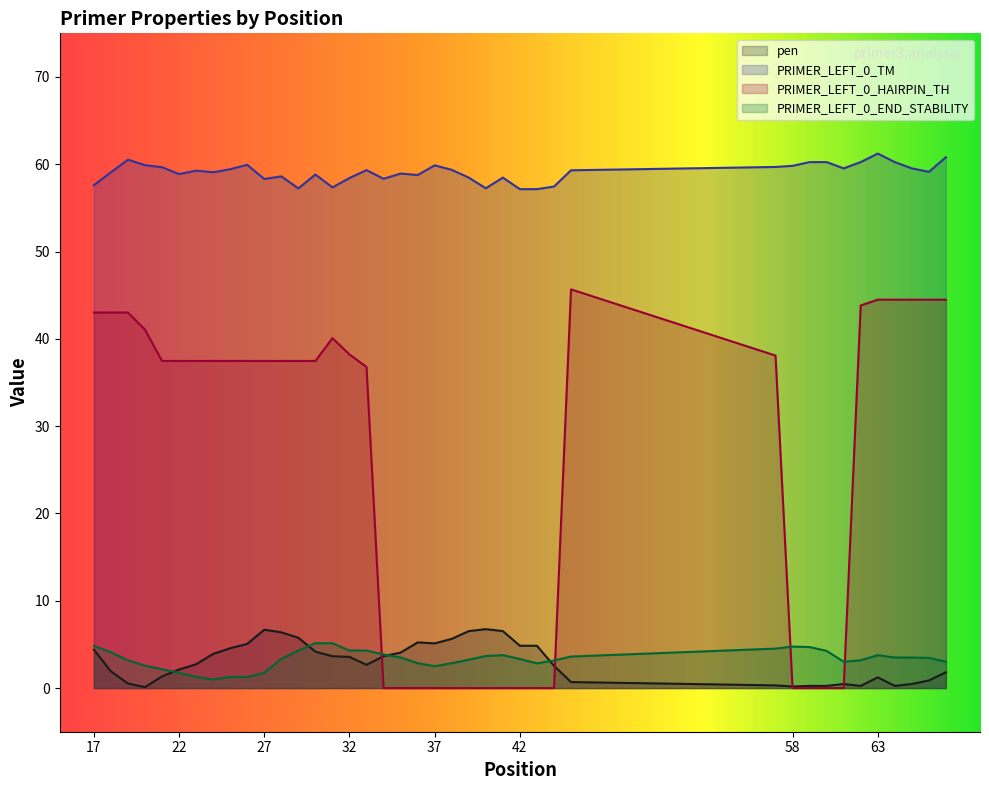

True or false: PRIMER_LEFT_0_TM and pen cross at least once.

False